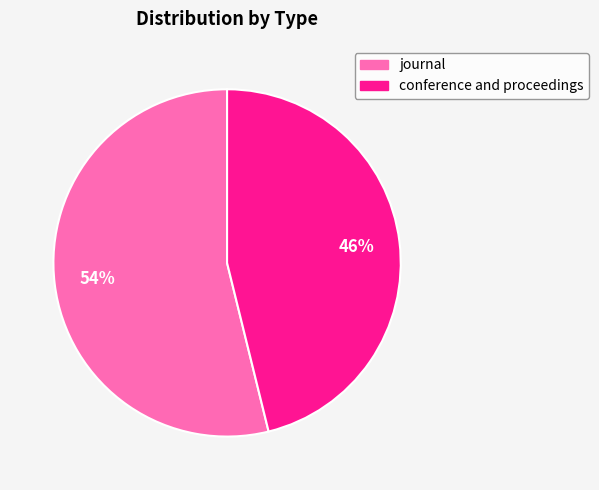

Is there any slice that represents more than half of the pie?

Yes